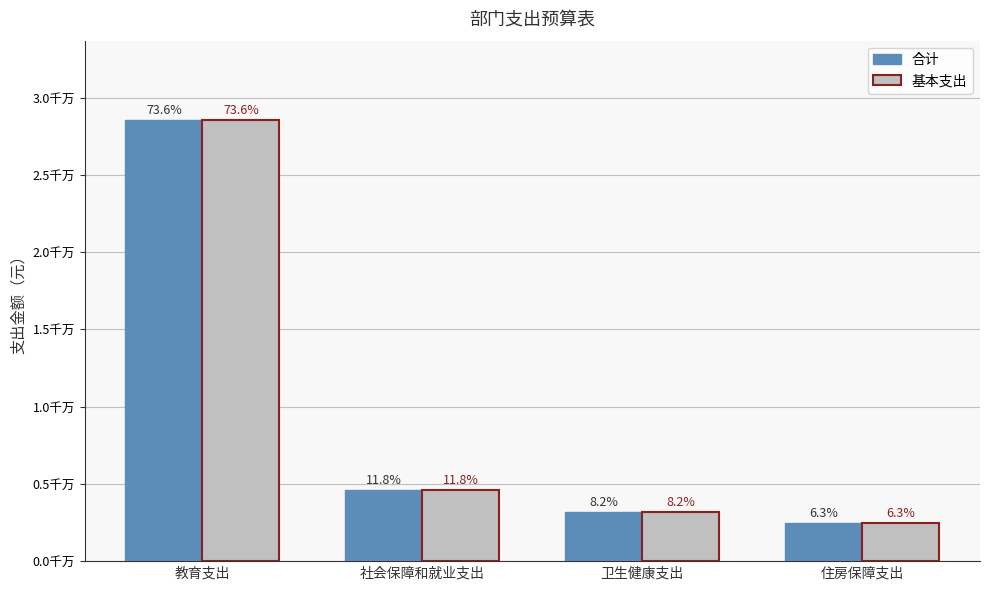

The value of 基本支出 at 教育支出 is 7793162.1. True or false?

False